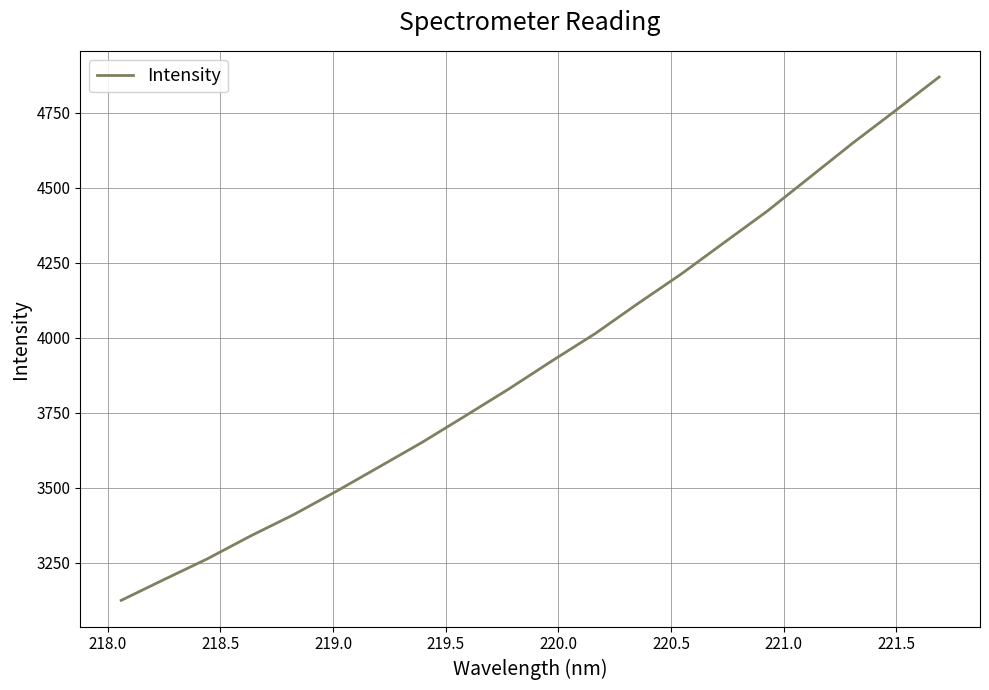

What is the maximum value shown in the chart?

4869.3